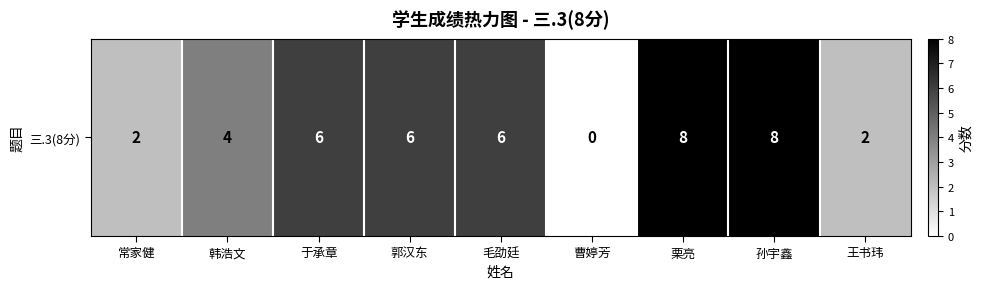

At which label does the data first exceed 6?

栗亮